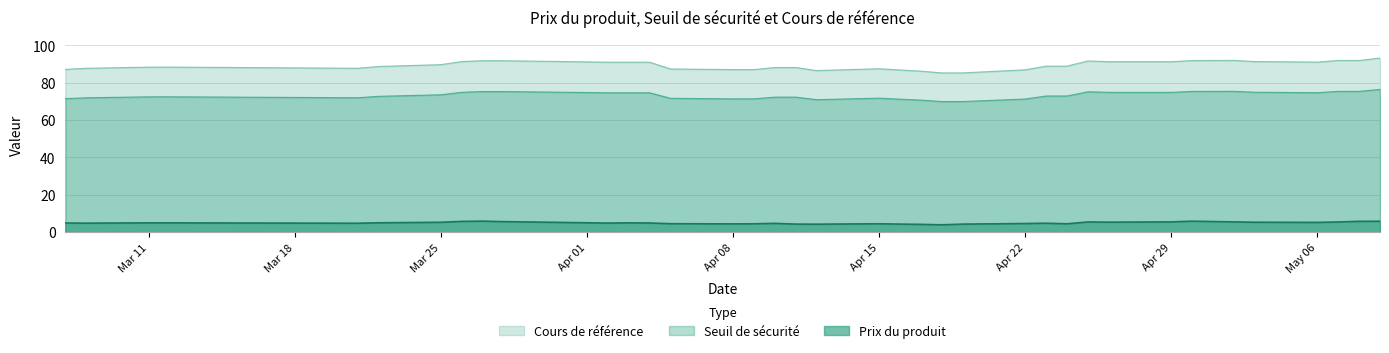

What is the difference between the Seuil de sécurité values at 2024-03-08 and 2024-05-06?

2.7